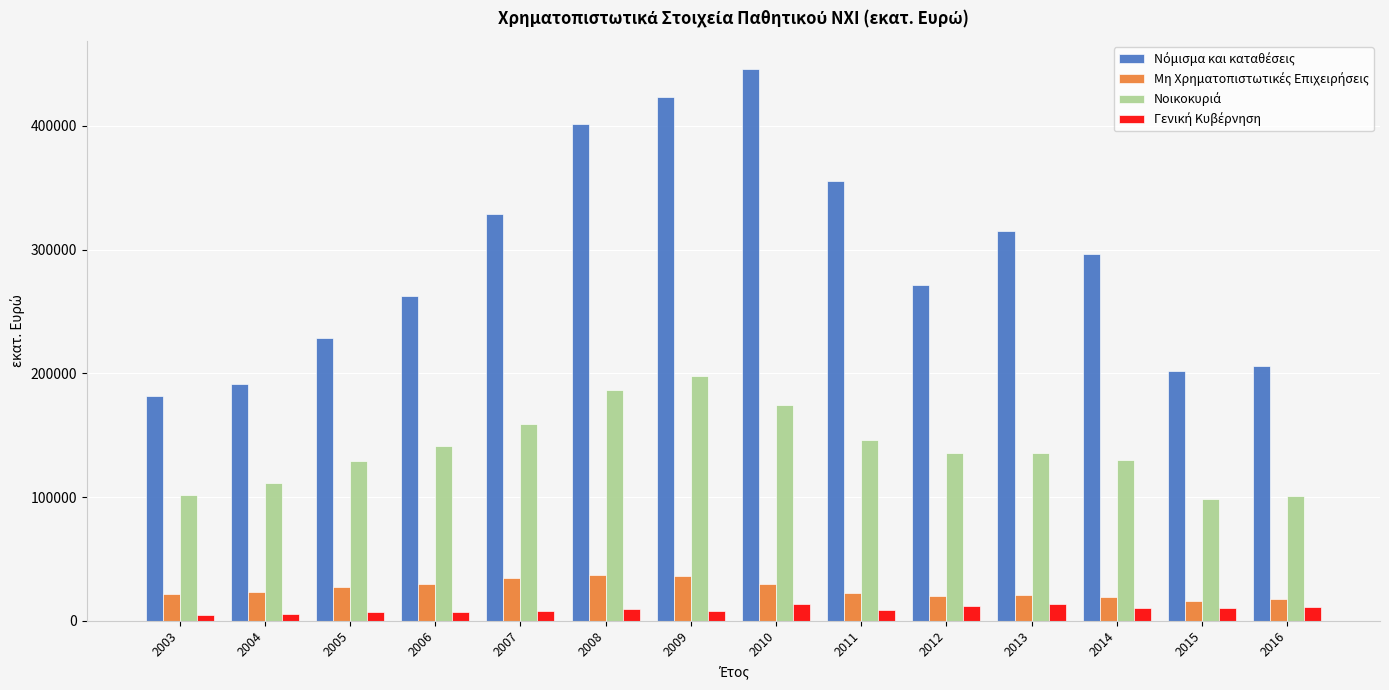

What is the minimum value shown in the chart?

4645.0